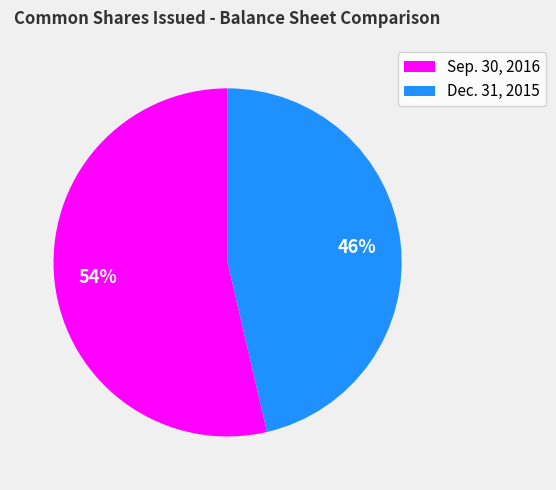

Approximately how many times larger is the value at Sep. 30, 2016 compared to Dec. 31, 2015?

1.2